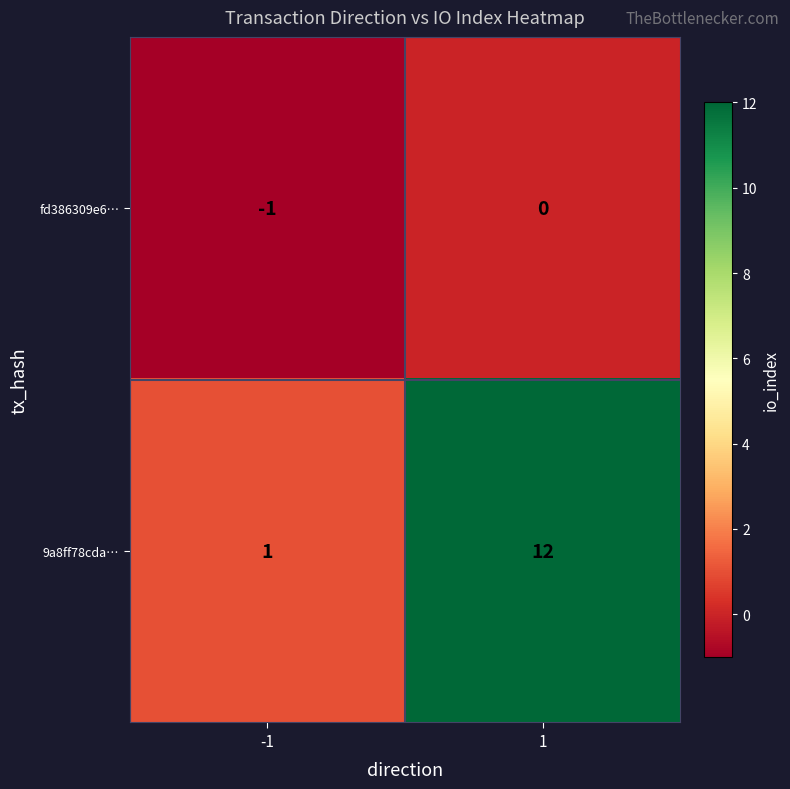

Which series has the widest spread of values?

9a8ff78cda…